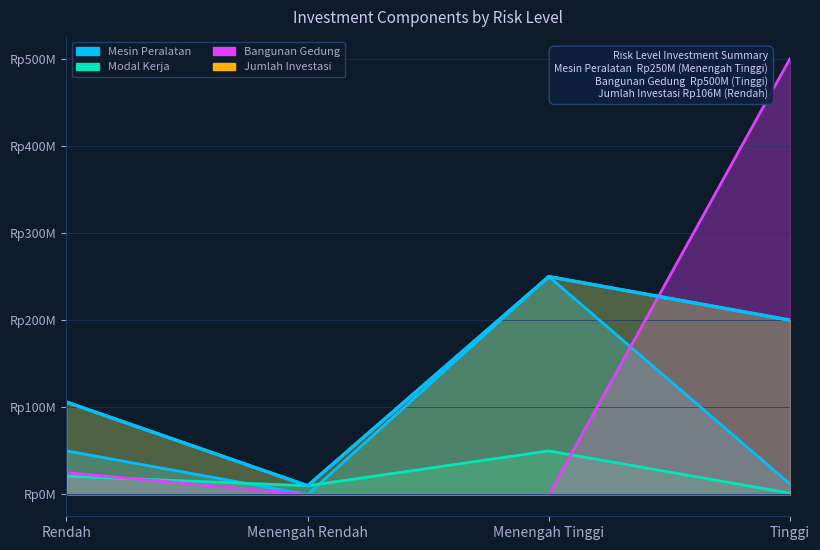

Between which two adjacent categories do Mesin Peralatan and Bangunan Gedung first intersect?

Menengah Tinggi and Tinggi